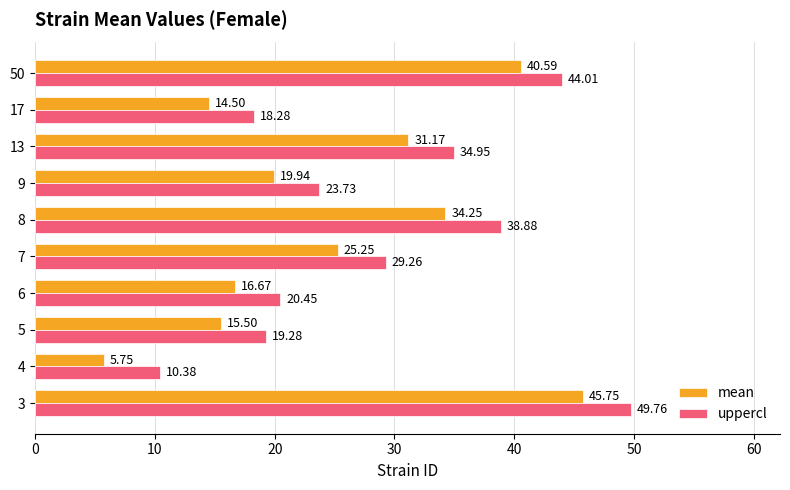

At 17, list the series in order from largest to smallest.

uppercl, mean